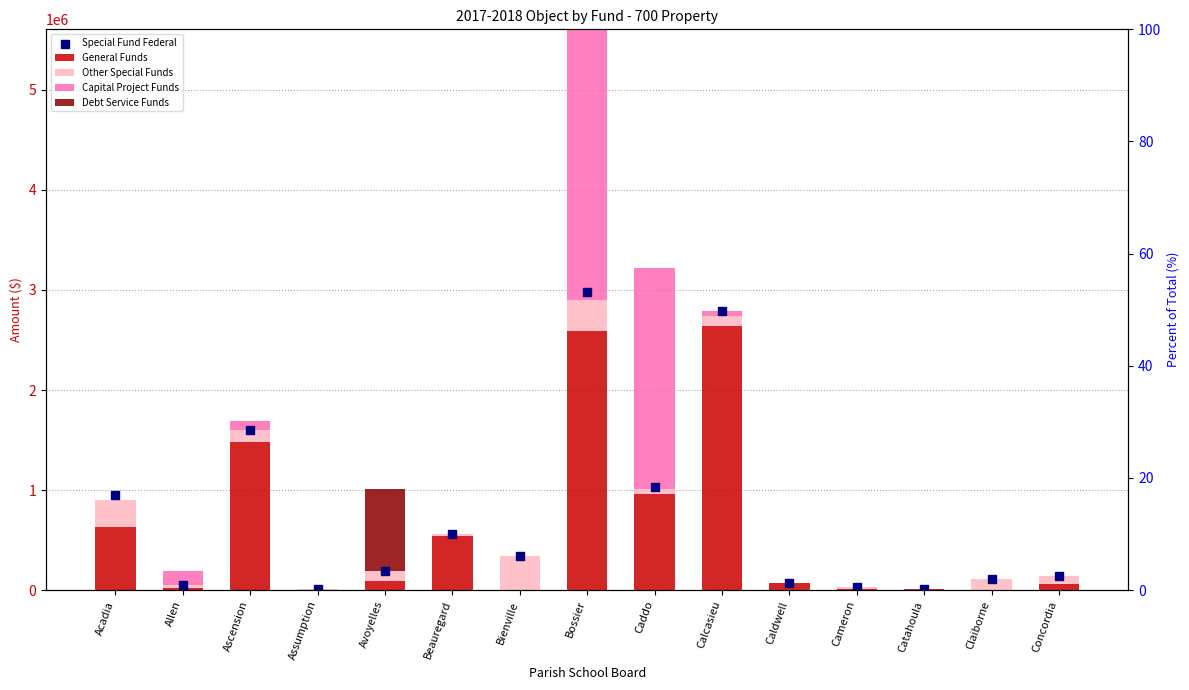

Which series reaches the maximum Y coordinate?

Special Fund Federal